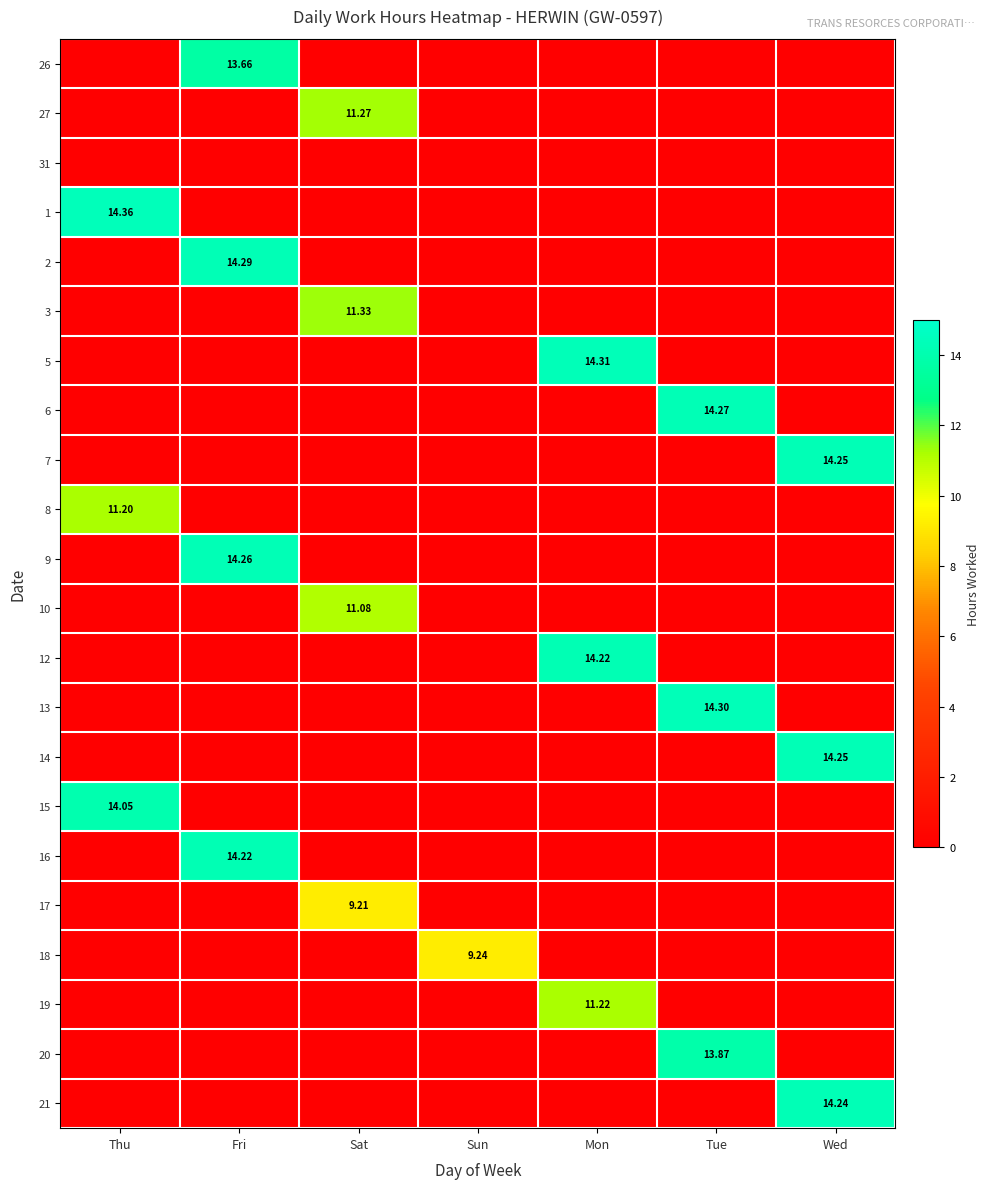

True or false: 31 has a value of 0.0 at Wed.

True